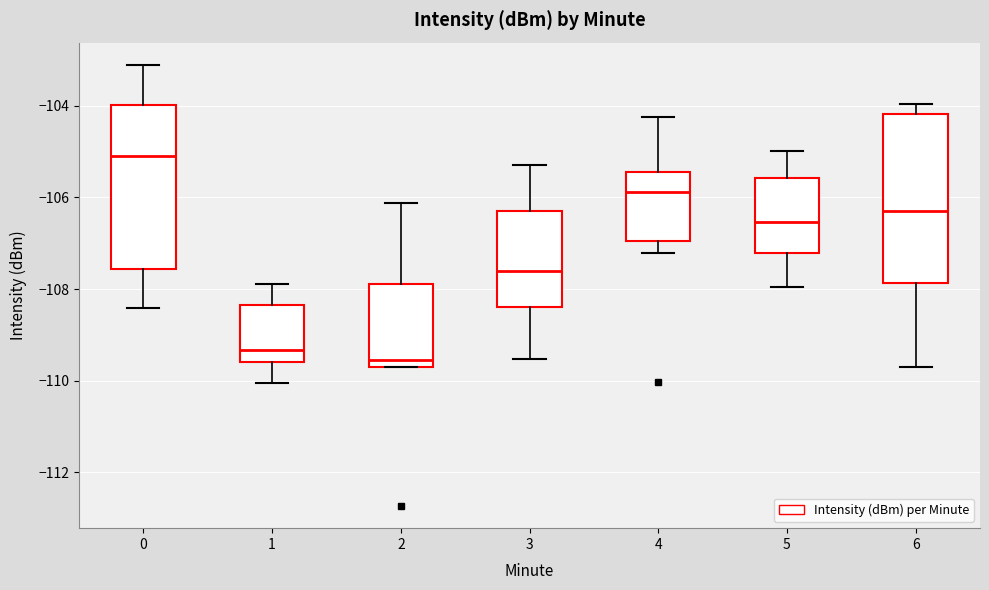

Reading left to right, read every box against the y-axis: the position of its median line, the range the box covers, and the ends of its whiskers. The values are not printed on the chart, so give them approximately, as read against the axis.

0: median -105.0, box -107.6 to -104.0, whiskers -108.4 to -103.0
1: median -109.4, box -109.6 to -108.4, whiskers -110.0 to -107.8
2: median -109.6, box -109.8 to -107.8, whiskers -109.8 to -106.2
3: median -107.6, box -108.4 to -106.2, whiskers -109.6 to -105.2
4: median -105.8, box -107.0 to -105.4, whiskers -107.2 to -104.2
5: median -106.6, box -107.2 to -105.6, whiskers -108.0 to -105.0
6: median -106.2, box -107.8 to -104.2, whiskers -109.8 to -104.0